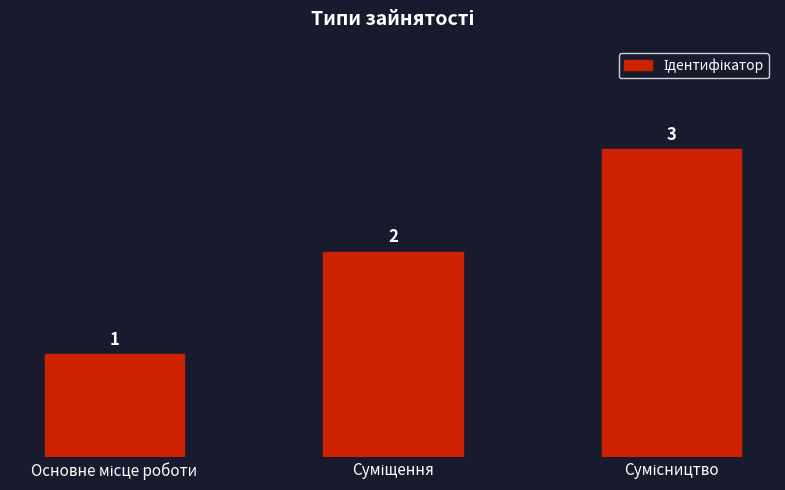

What is the value of the 3rd bar from the left?

3